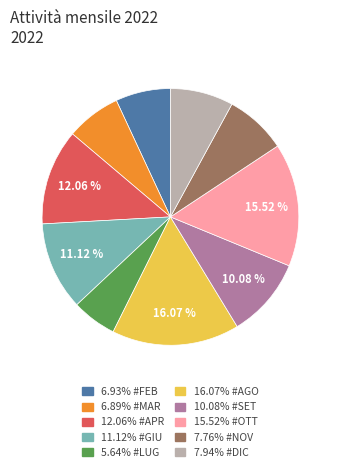

Does any single category account for the majority?

No